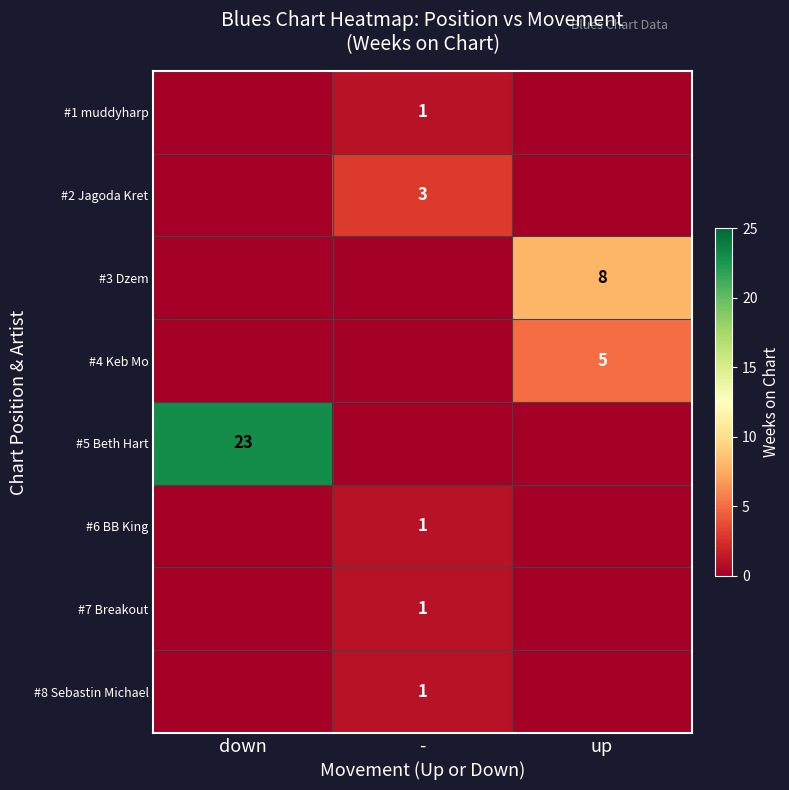

True or false: #1 muddyharp has a value of 1 at -.

True